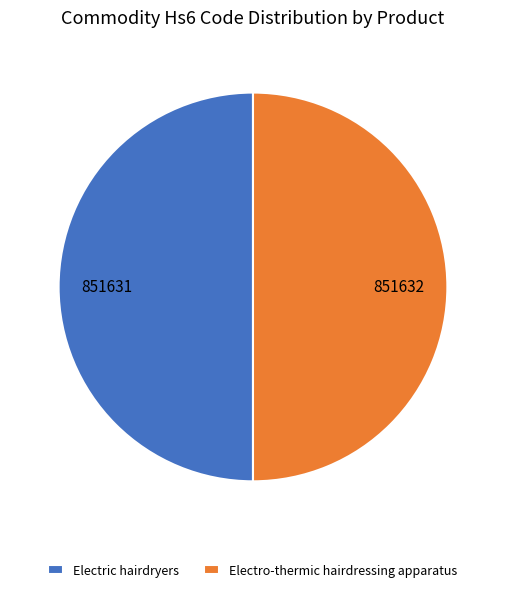

What is the ratio of the value at Electro-thermic hairdressing apparatus to the value at Electric hairdryers?

1.0